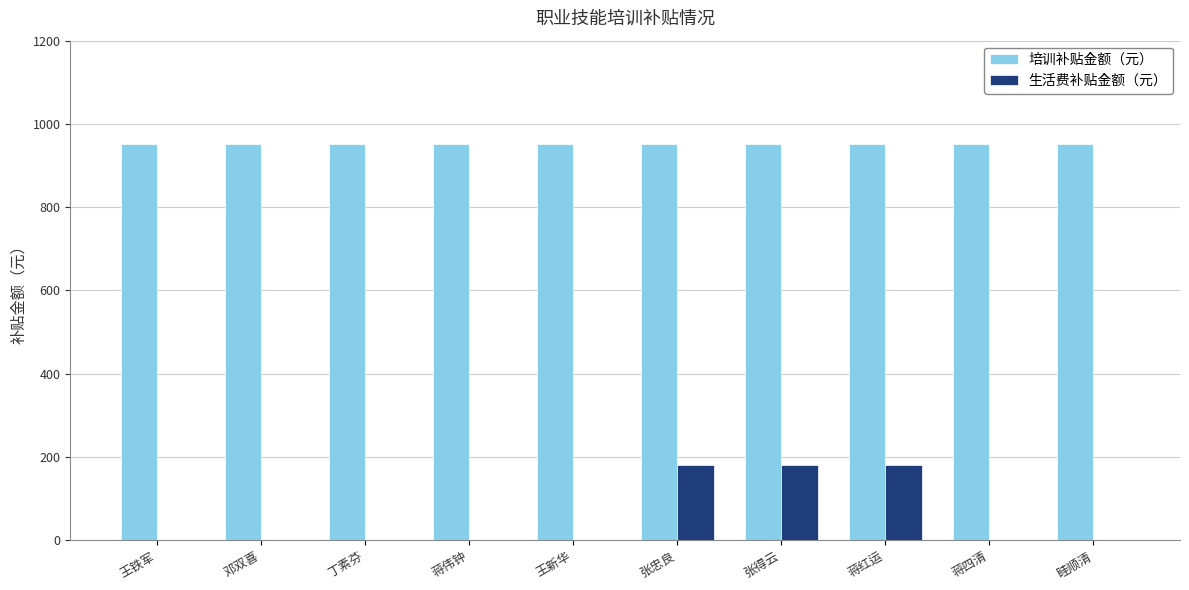

Count the number of categories in the chart.

10